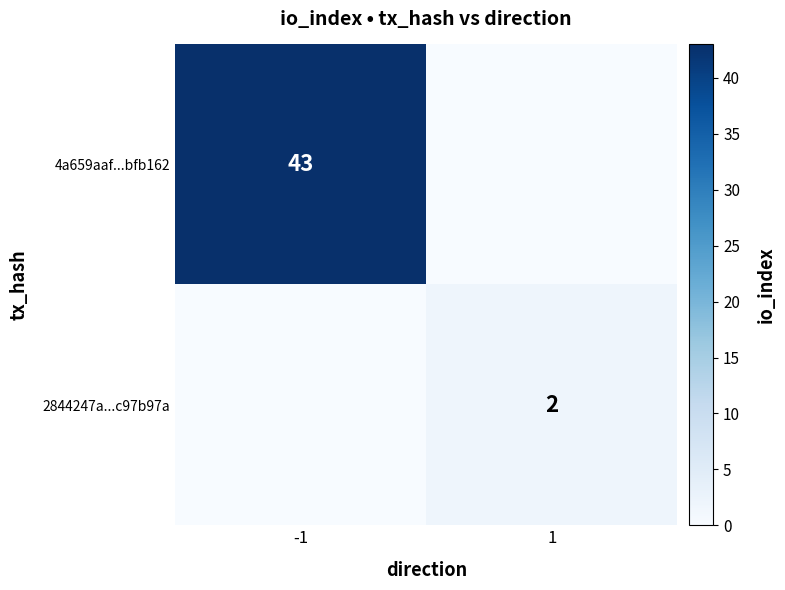

Is it true that 4a659aaf...bfb162 equals 20 at -1?

False